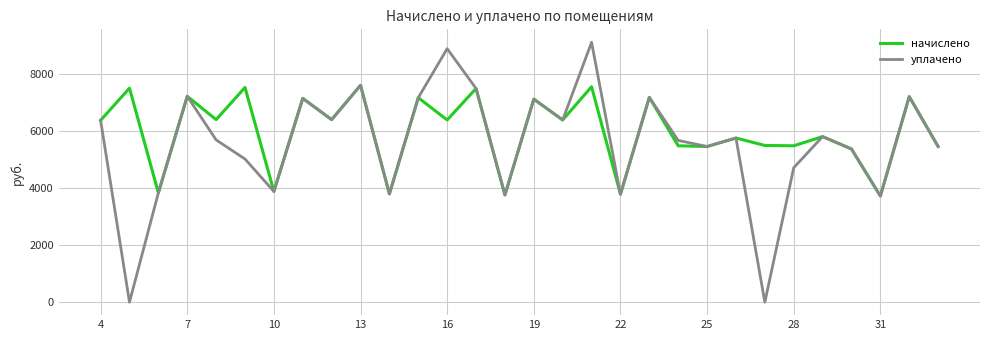

Which series has the largest total across all categories?

начислено